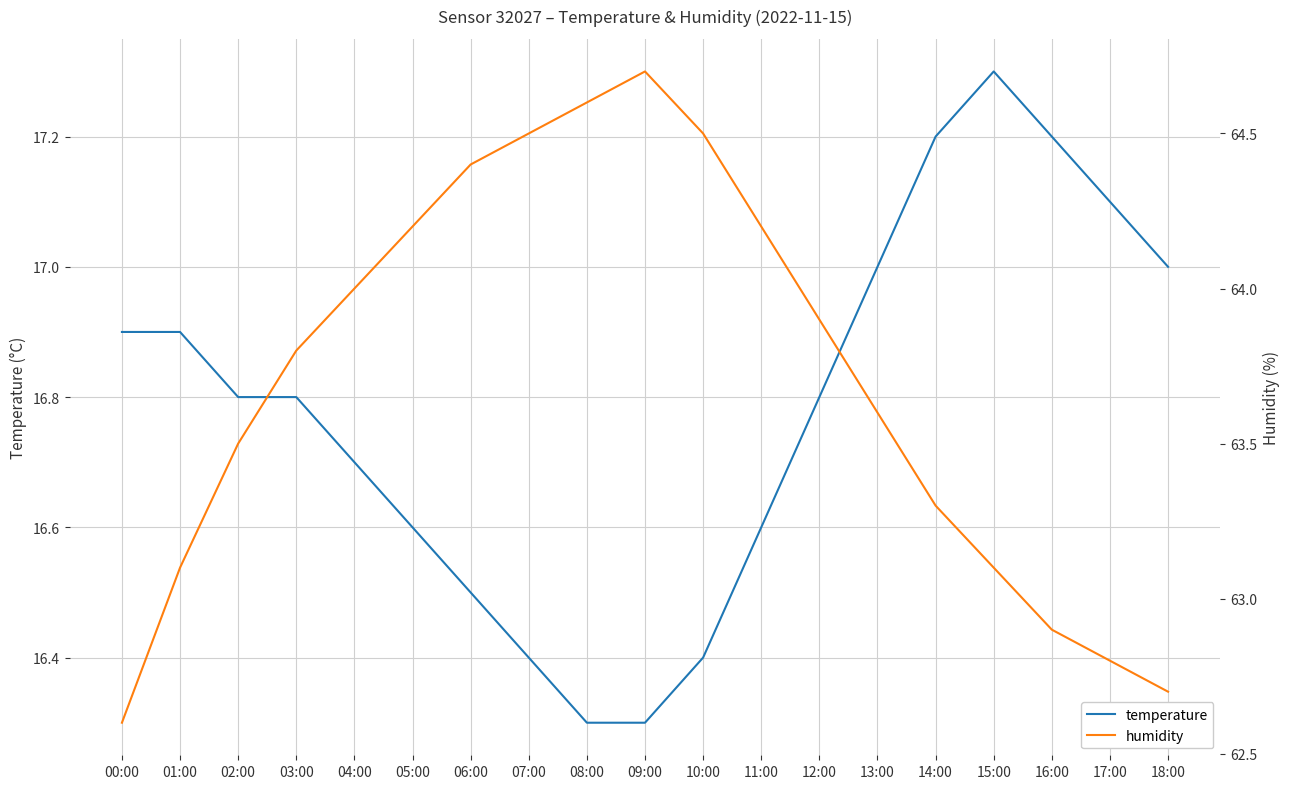

List the series in order of their peak value, lowest first.

temperature, humidity